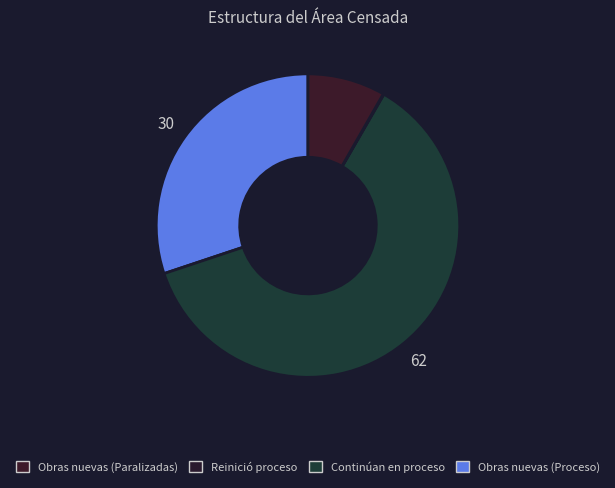

What is the majority slice?

Continúan en proceso